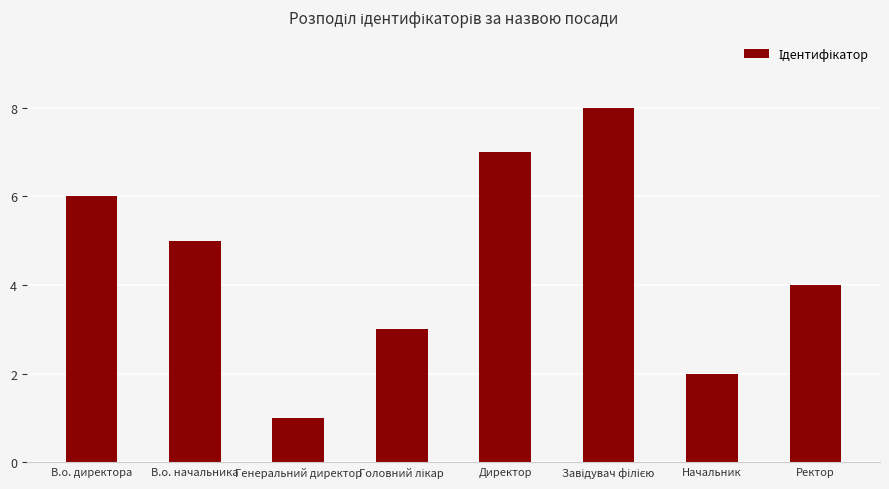

What is the label of the 7th bar from the left?

Начальник